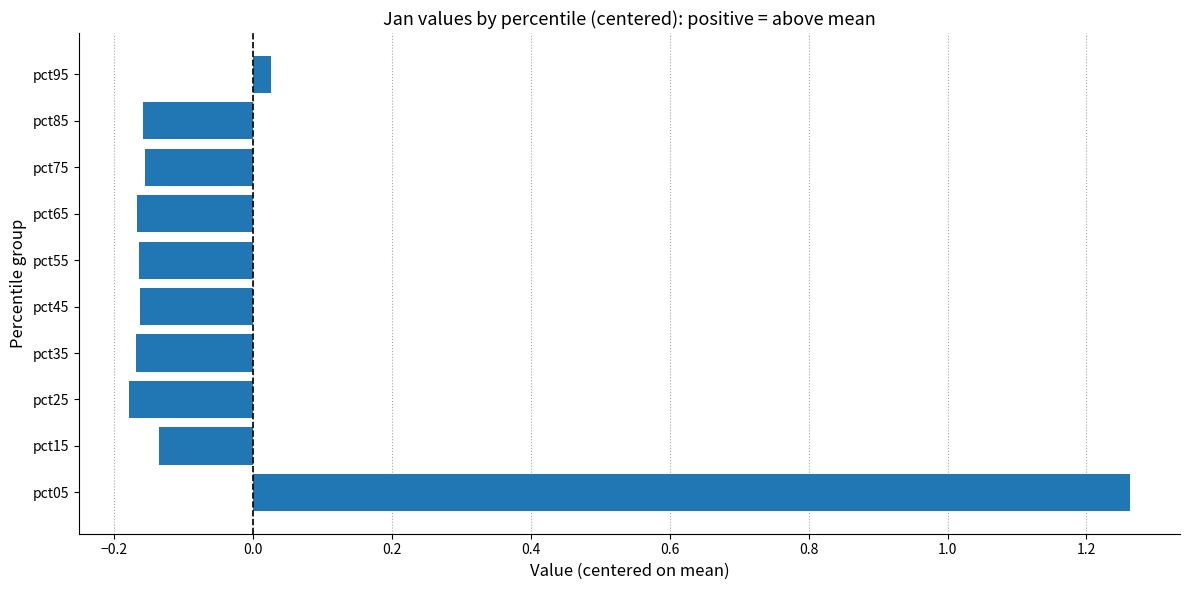

Where is the data nearest to the value 0?

pct95